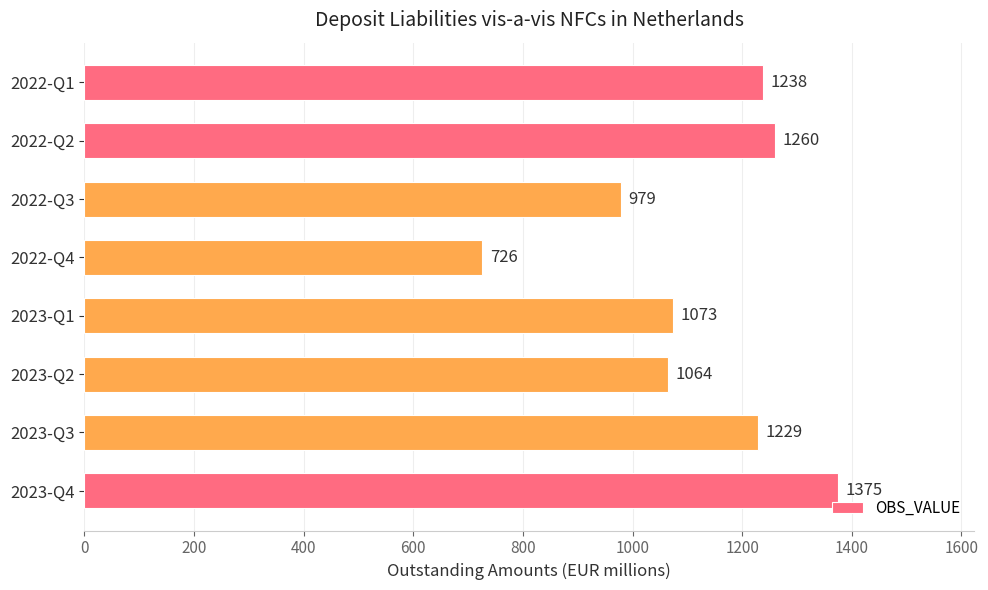

What is the sum of all values?

8944